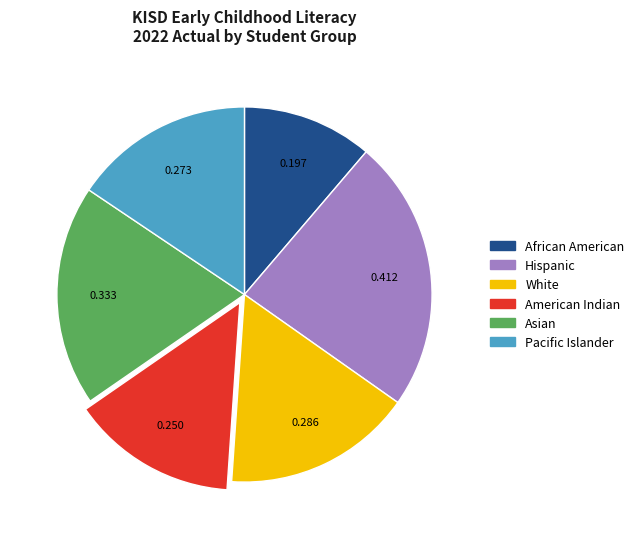

Is there a majority slice in this chart?

No